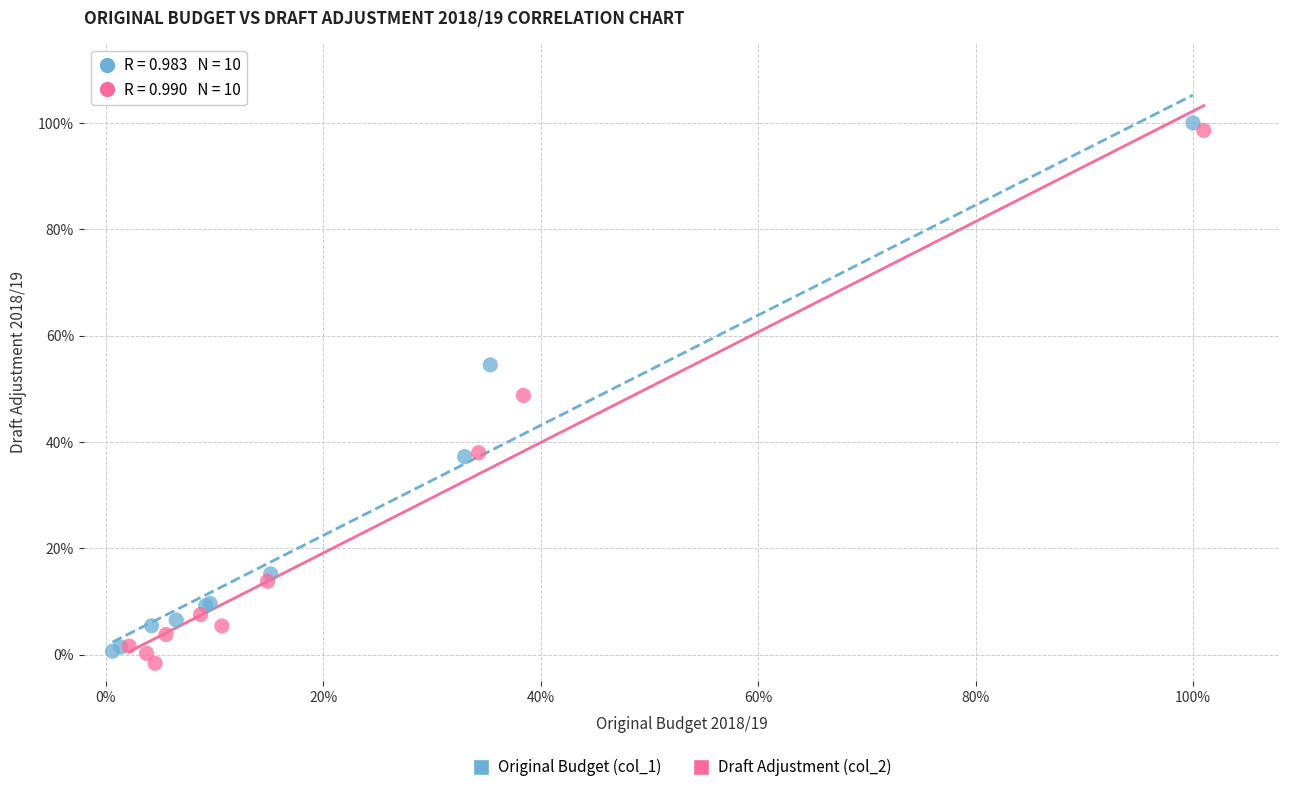

Which series contains the lowest Y value?

Draft Adjustment (col_2)